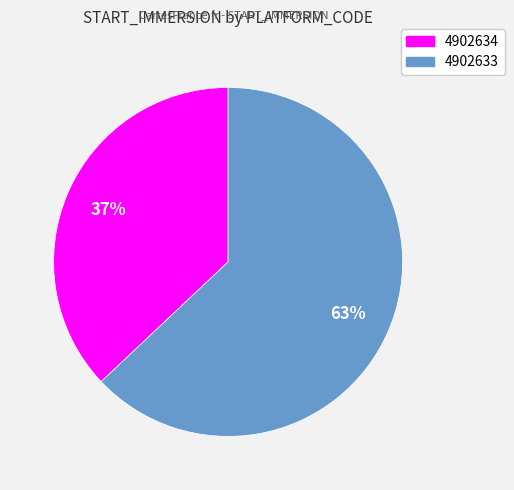

What is the ratio of the value at 4902634 to the value at 4902633?

0.6